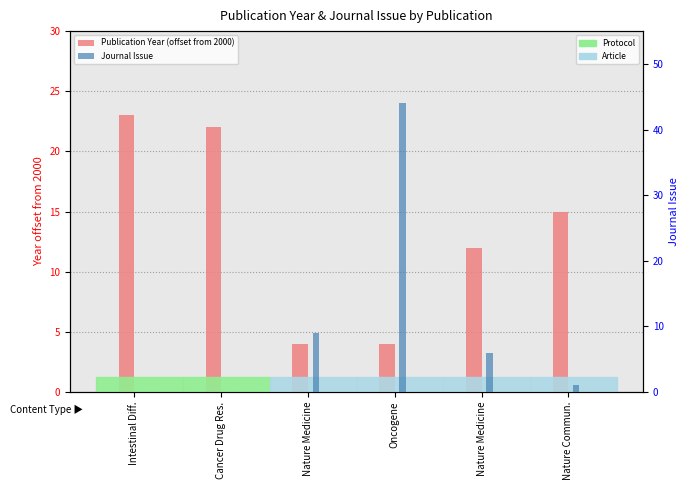

What is the difference between the second highest and minimum values in the Journal Issue series?

9